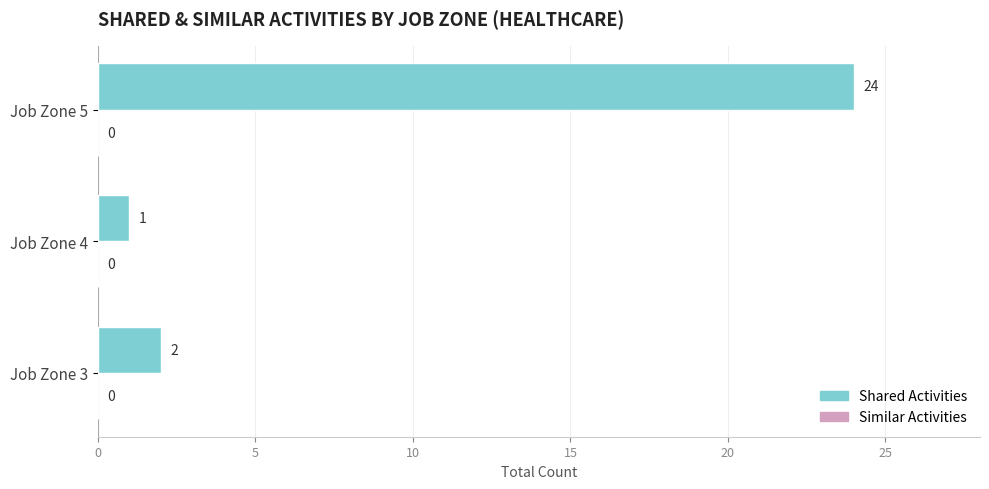

Reading bottom to top, transcribe all the data shown in this chart.

Job Zone 3=2	Job Zone 4=1	Job Zone 5=24